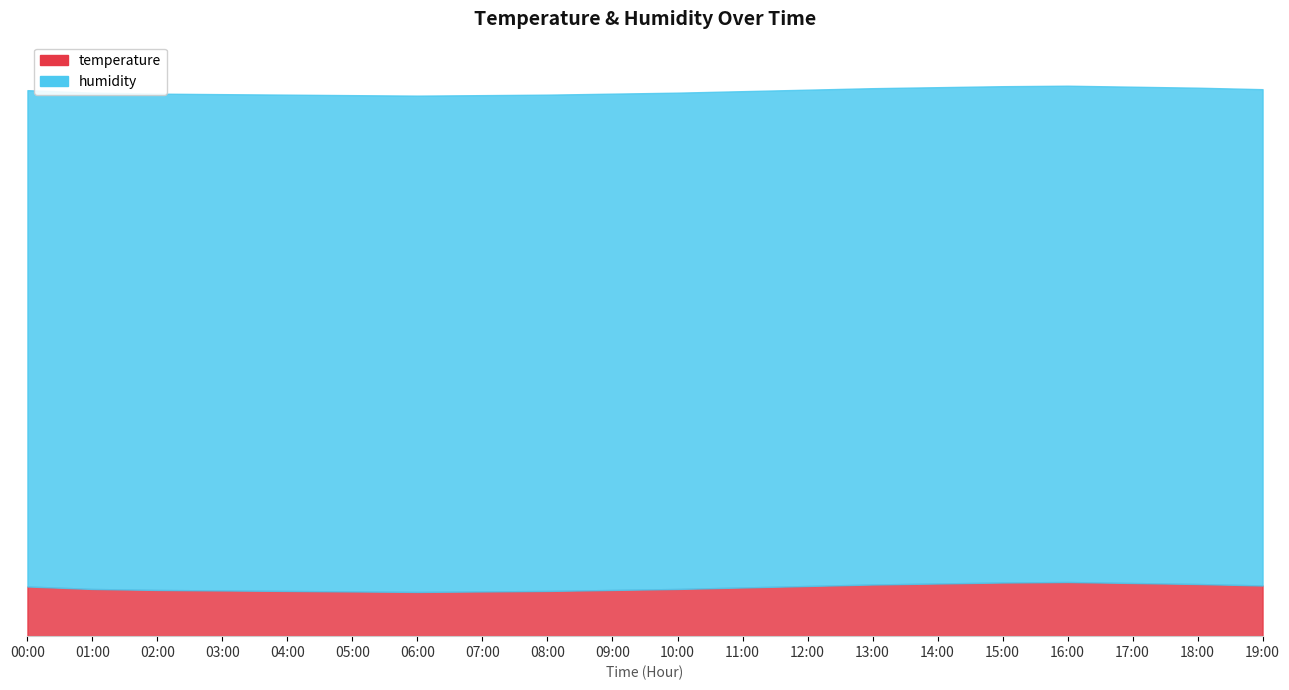

How many lines are shown in the chart?

2